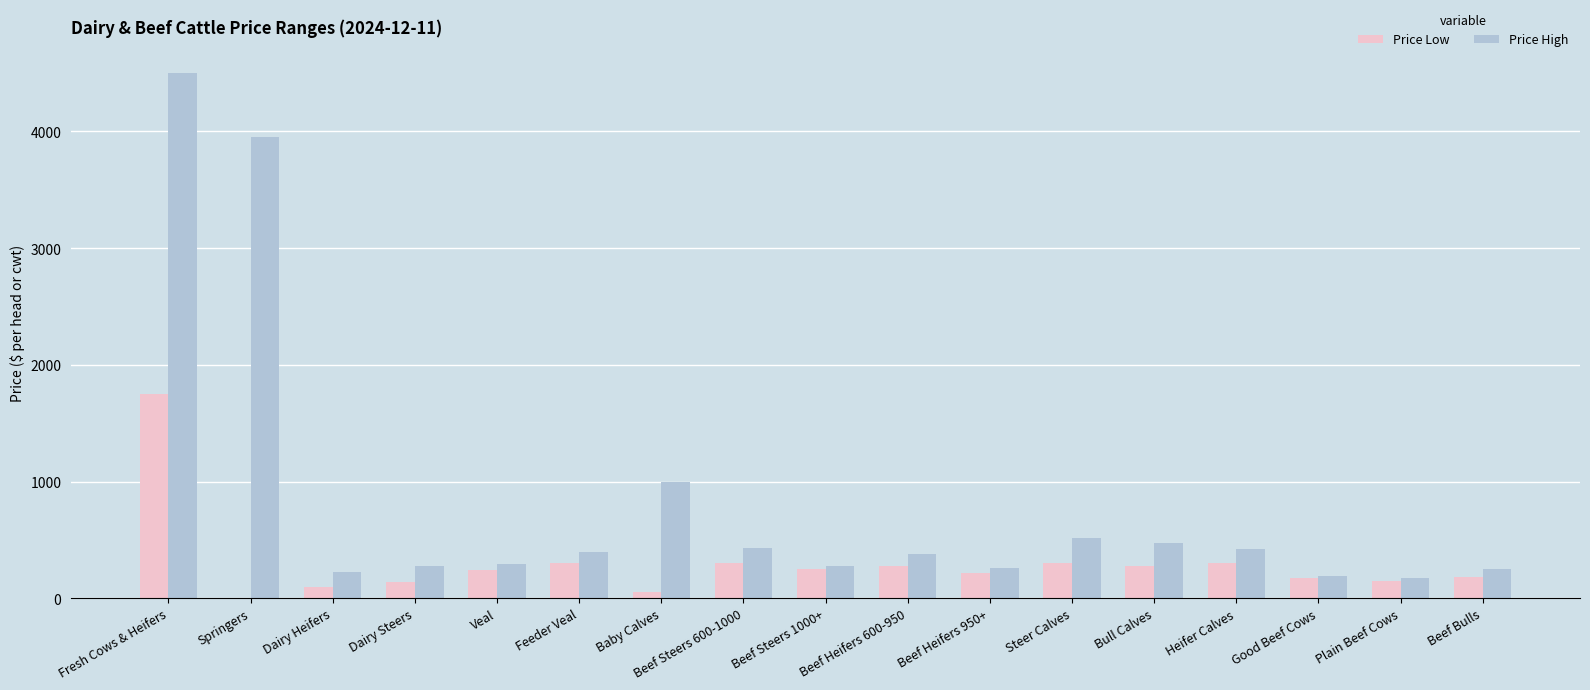

How many values in Price Low are above zero?

16